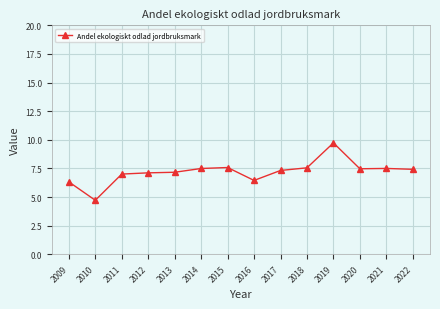

Count the number of categories in the chart.

14